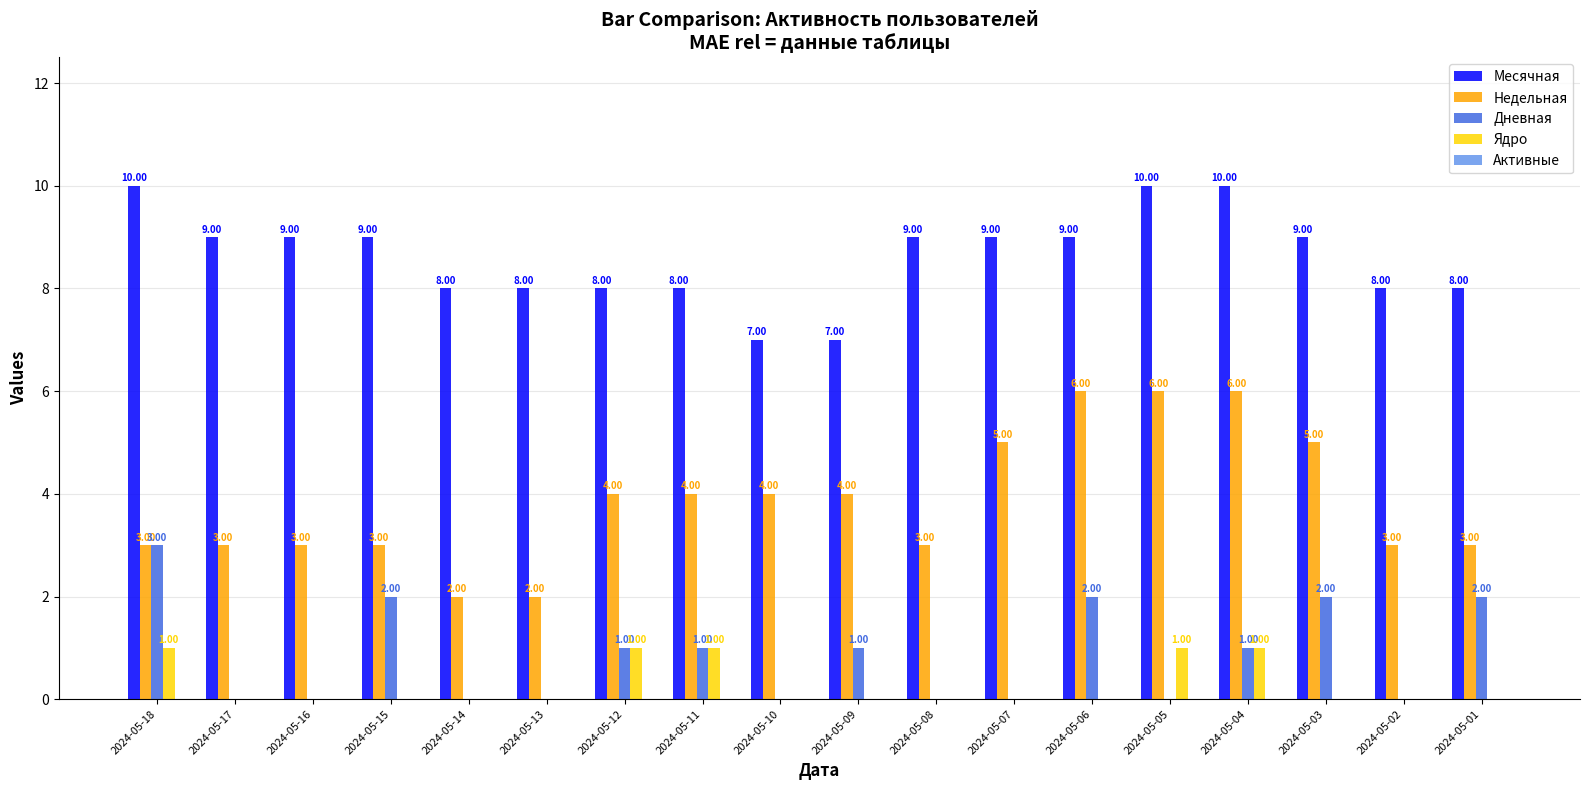

Which series changed the most between 2024-05-03 and 2024-05-01?

Недельная